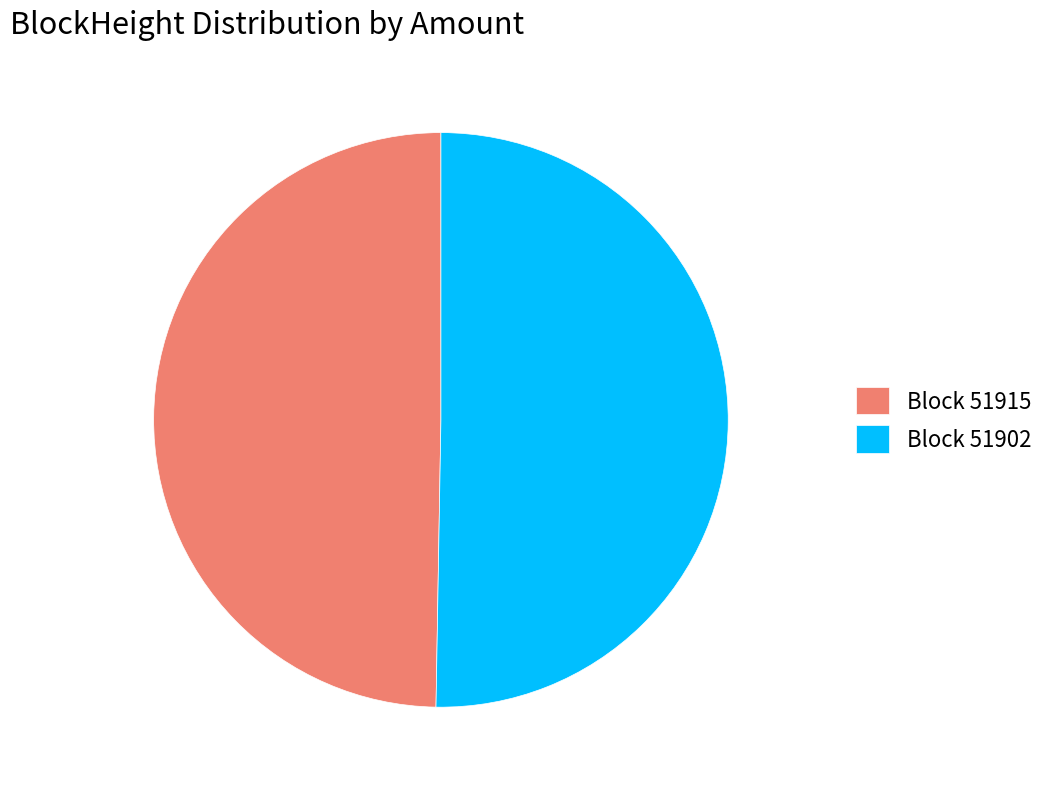

Combined, do Block 51915 and Block 51902 account for over 50%?

Yes